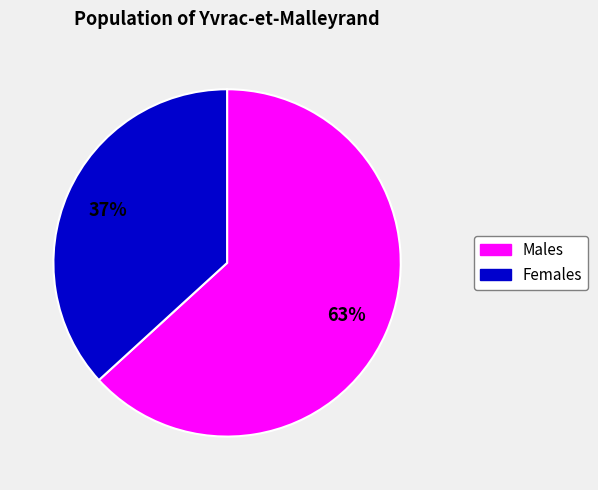

Do Females and Males together represent more than half of the pie?

Yes